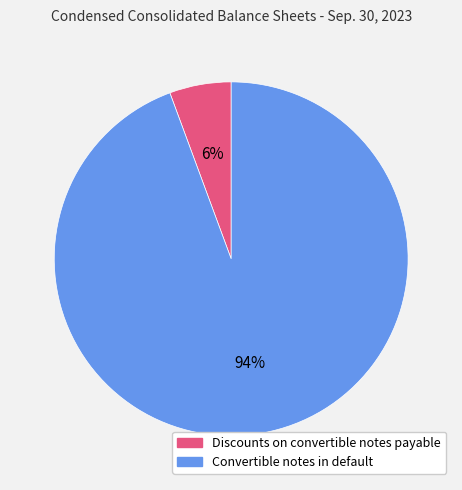

Does Discounts on convertible notes payable account for over 50% of the chart?

No